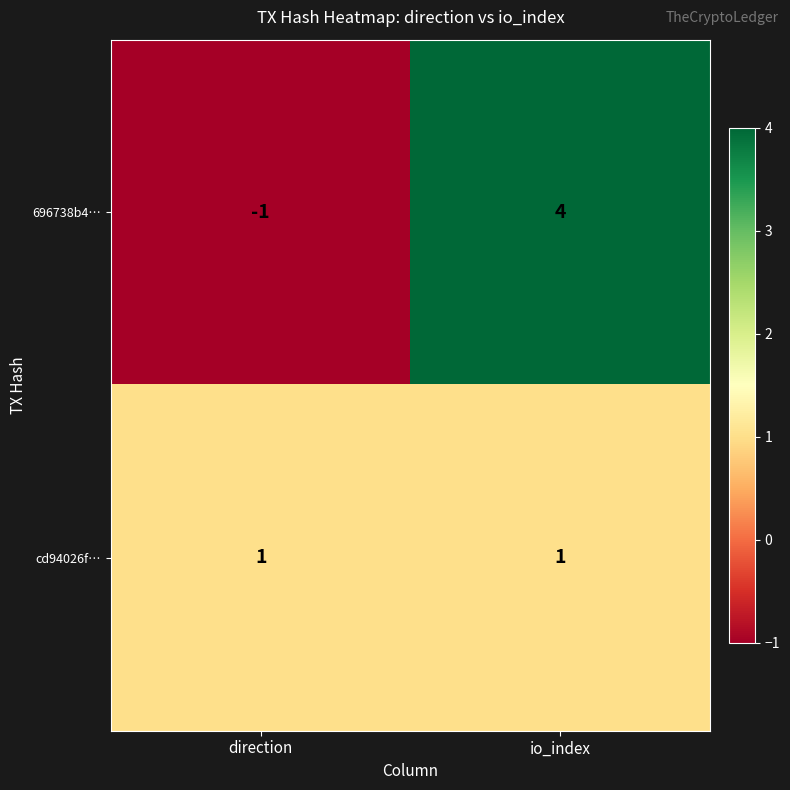

Is it true that cd94026f… equals 0 at io_index?

False